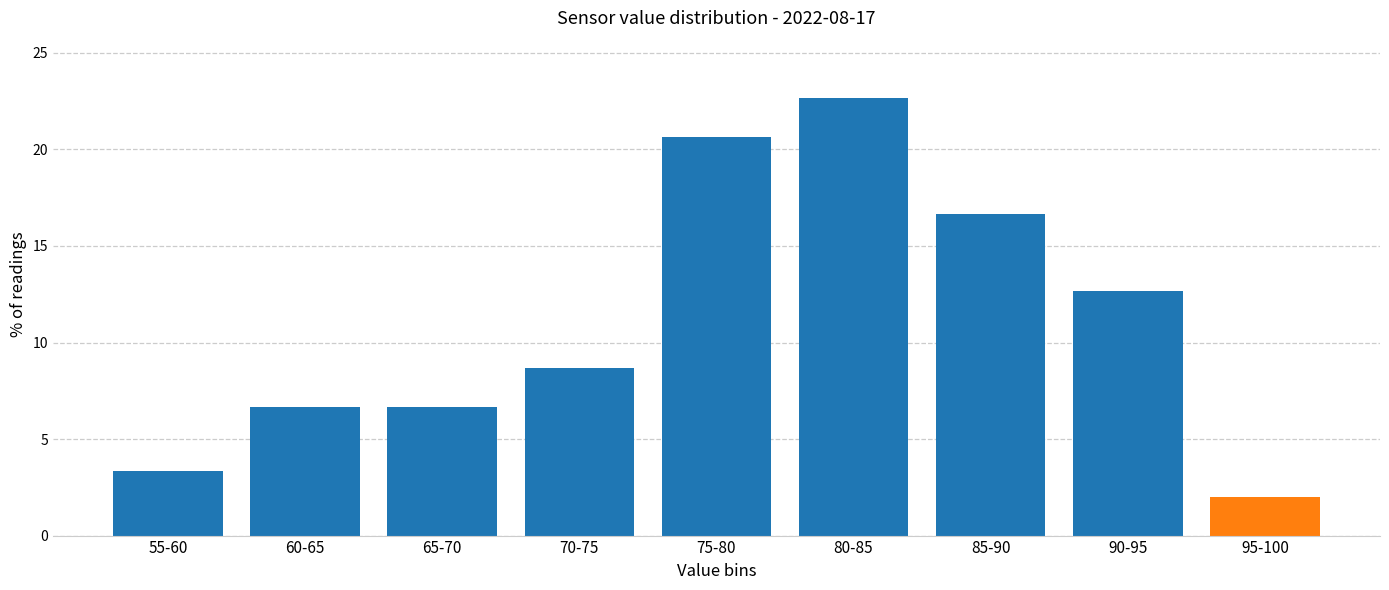

Reading left to right, list all the values displayed in this chart.

3.3	6.7	6.7	8.7	20.7	22.7	16.7	12.7	2.0